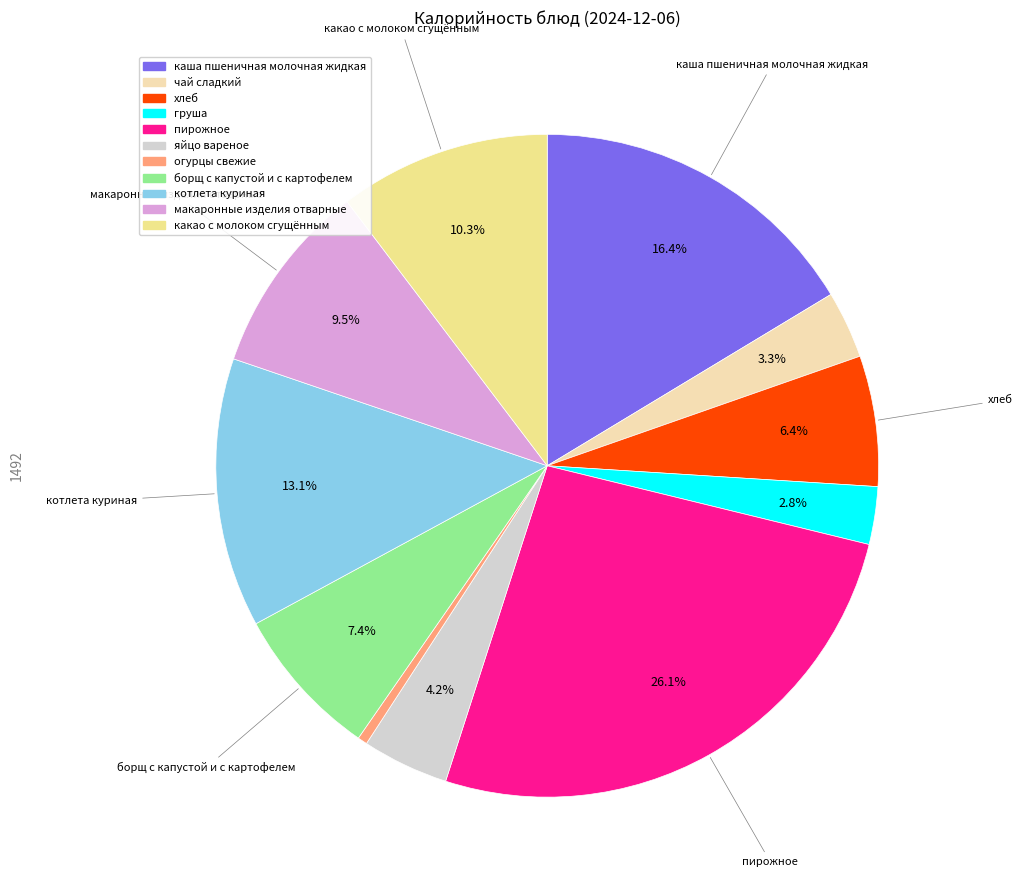

To the nearest percent, what is the difference between the largest and smallest slice percentages?

26%